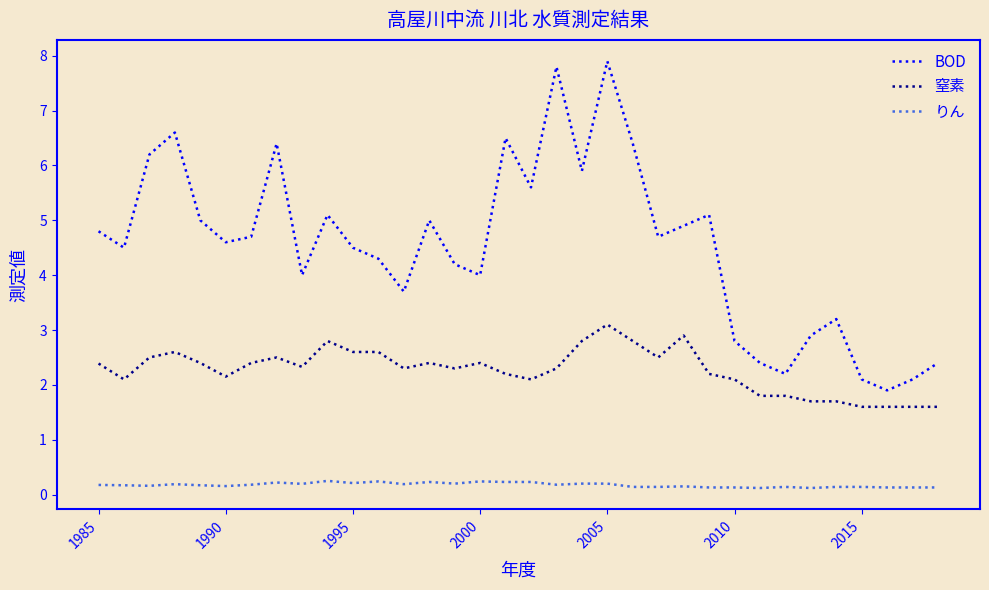

List the series in order of their peak value, lowest first.

りん, 窒素, BOD